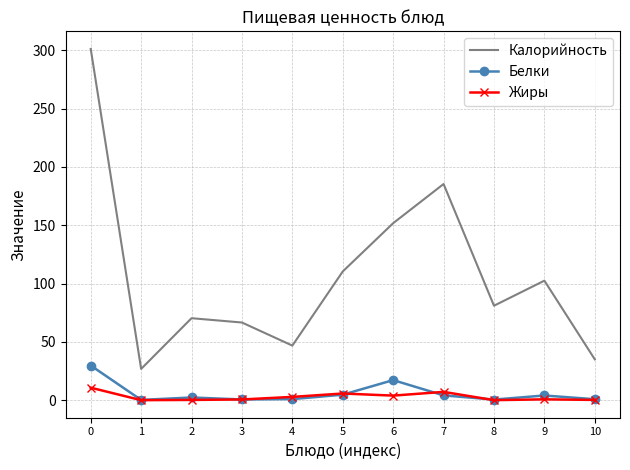

What is the sum of all Калорийность values?

1177.9